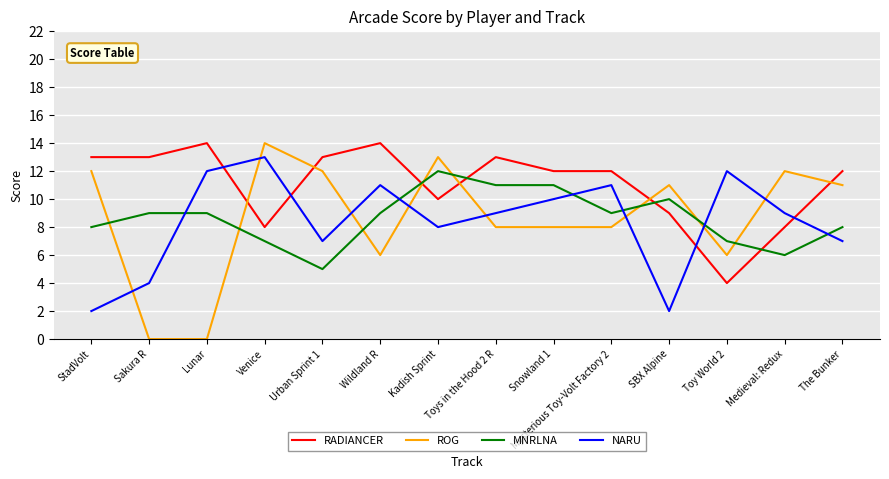

Count the number of data series in this chart.

4